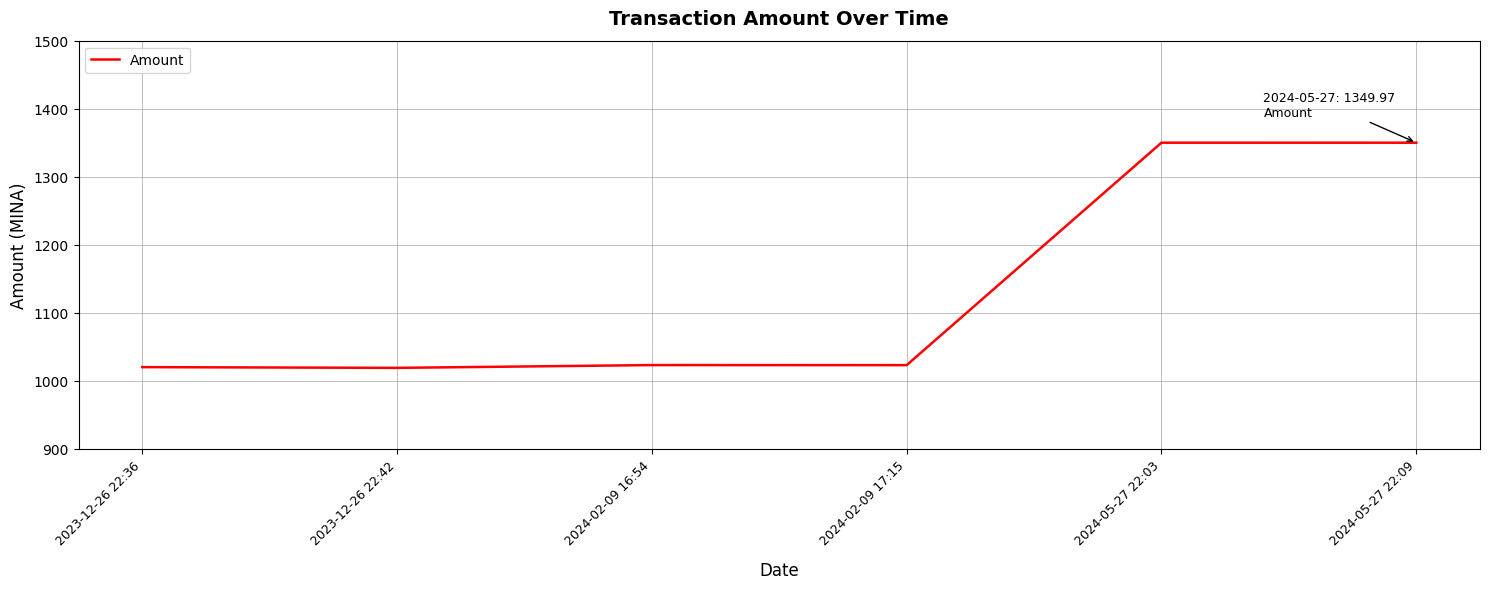

The value at 2023-12-26 22:42 is 1334.1. True or false?

False